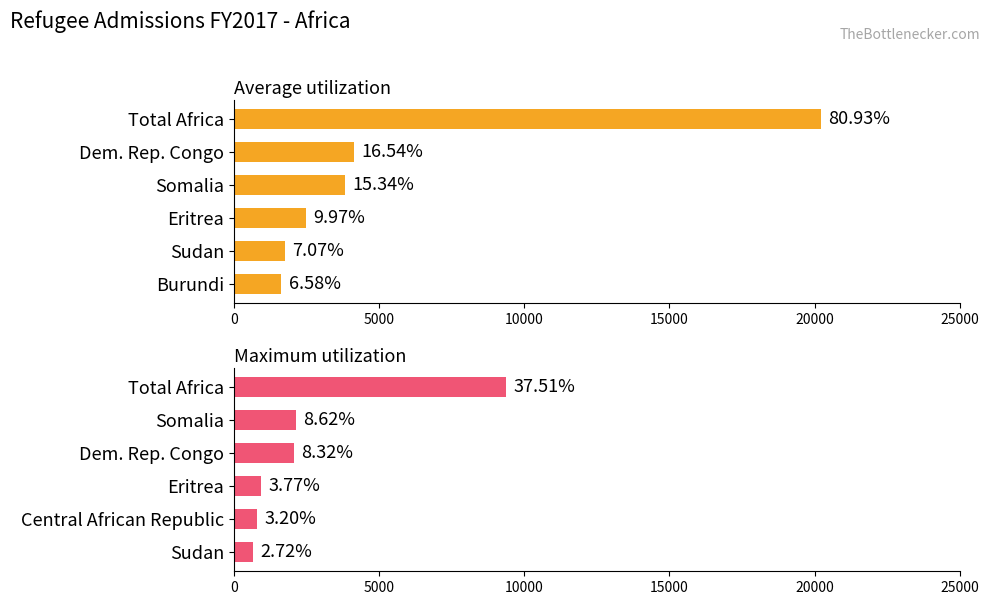

Is it true that Maximum utilization equals 9377 at Total Africa?

True